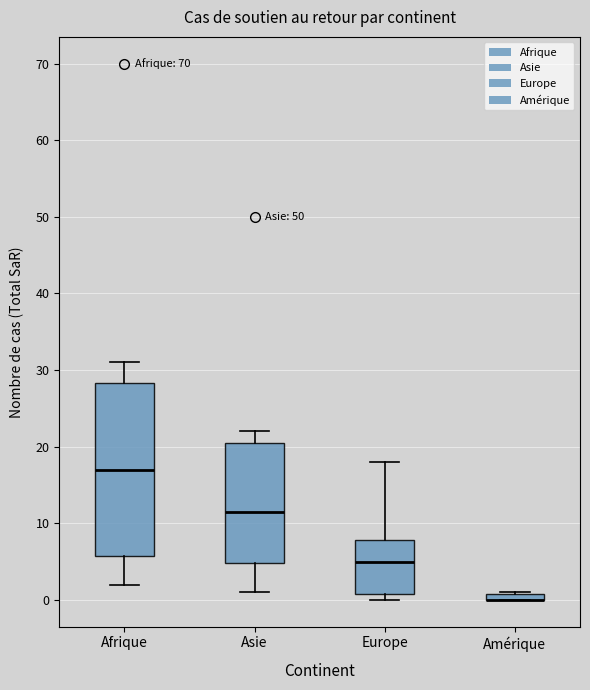

Comparing the boxes themselves (not the whiskers), which one is the tallest?

Afrique